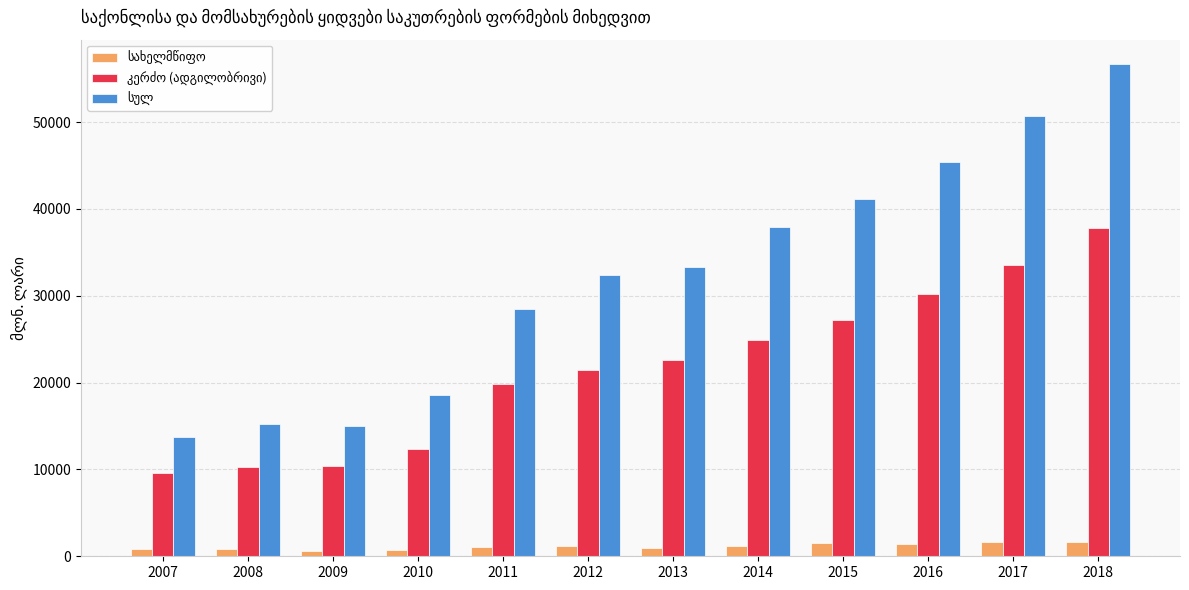

What is the greatest value displayed?

56662.4